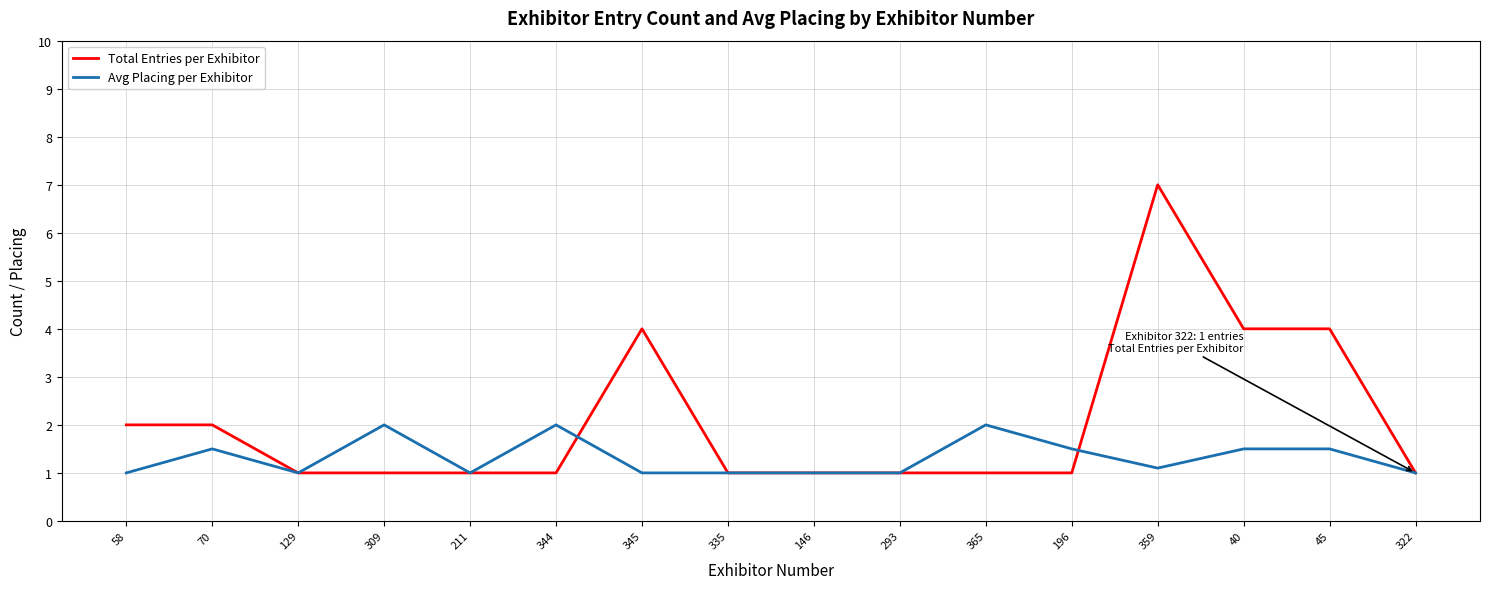

What is the maximum value shown in the chart?

7.0